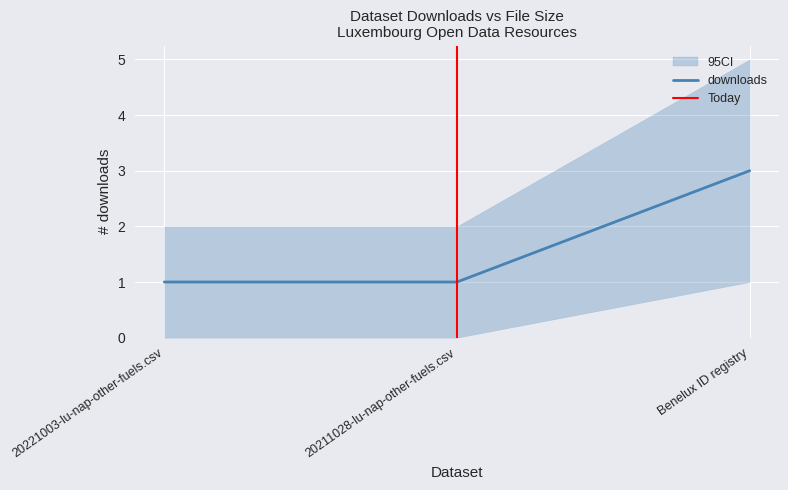

Approximately how many times larger is the value at 20221003-lu-nap-other-fuels.csv compared to Benelux ID registry?

0.3